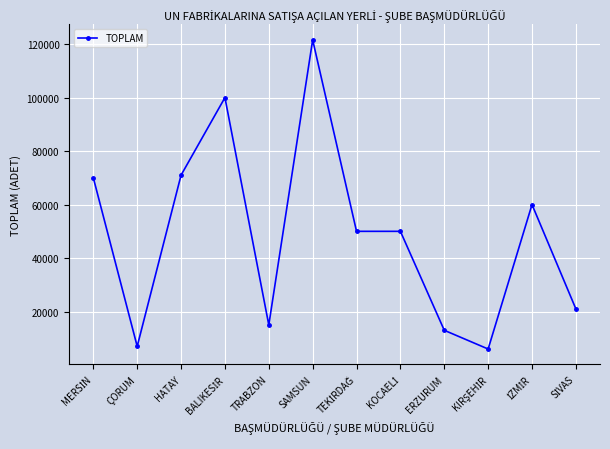

Read the value at ÇORUM.

7000